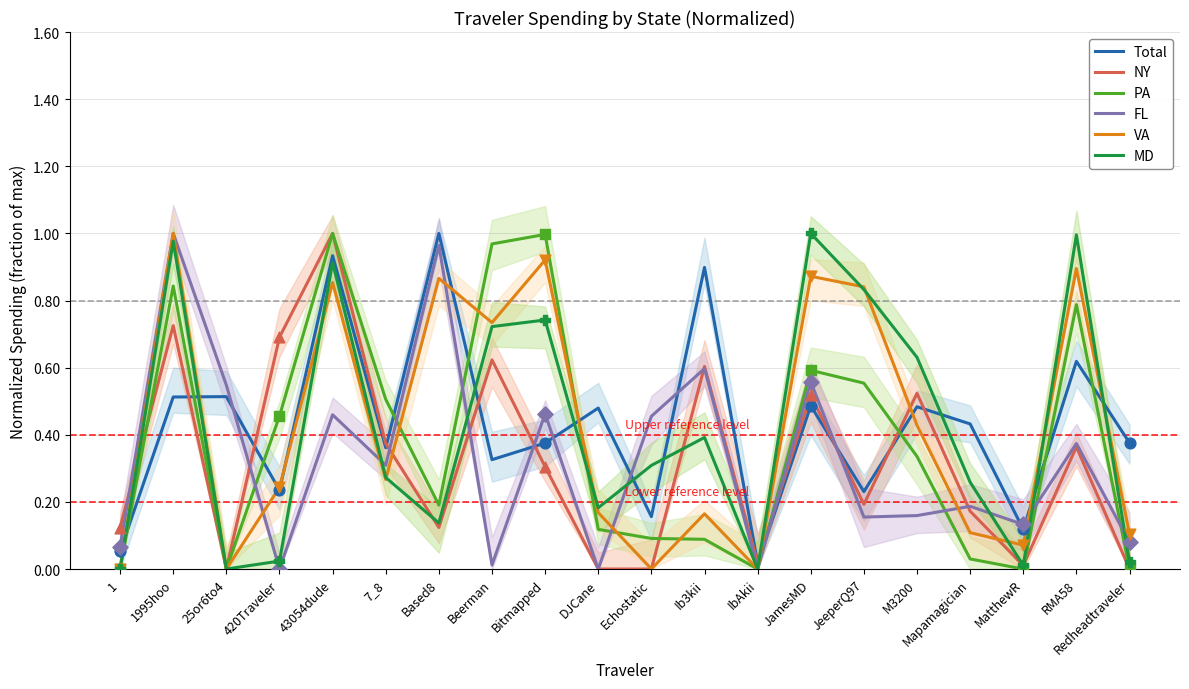

At how many categories does at least one series exceed 0?

20